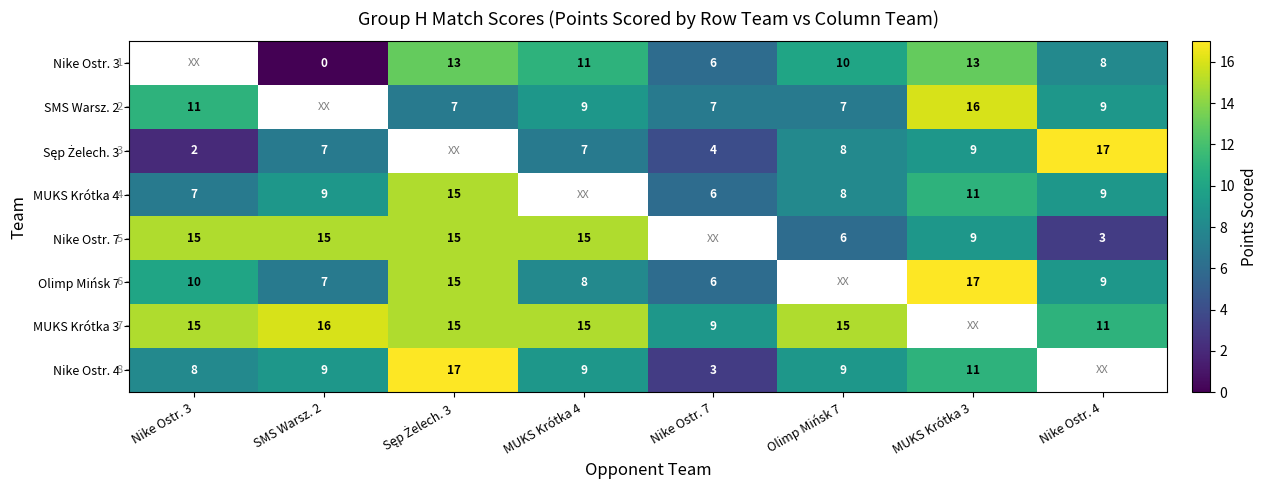

The Nike Ostr. 7 series shows 4 at MUKS Krótka 4. True or false?

False